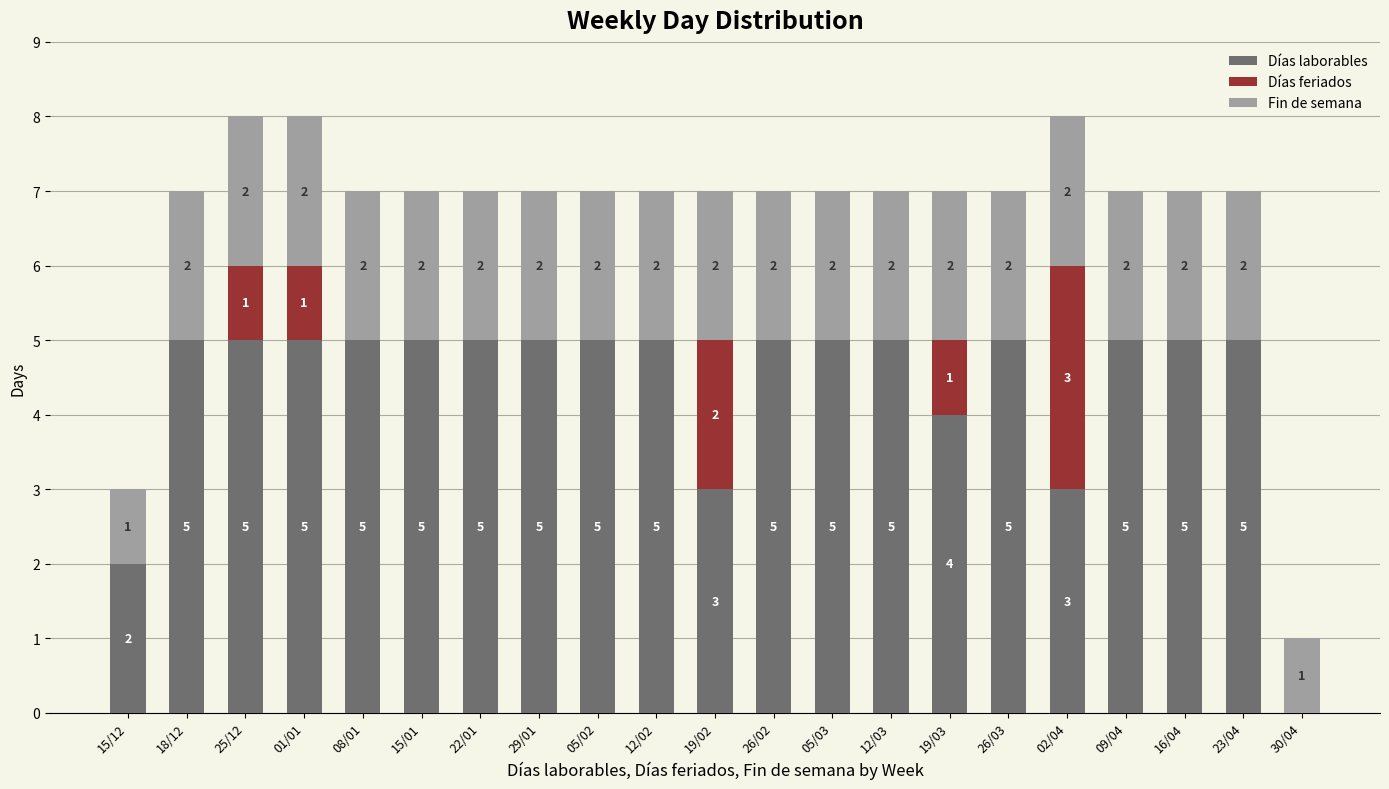

What is the highest value of the Días laborables series?

5